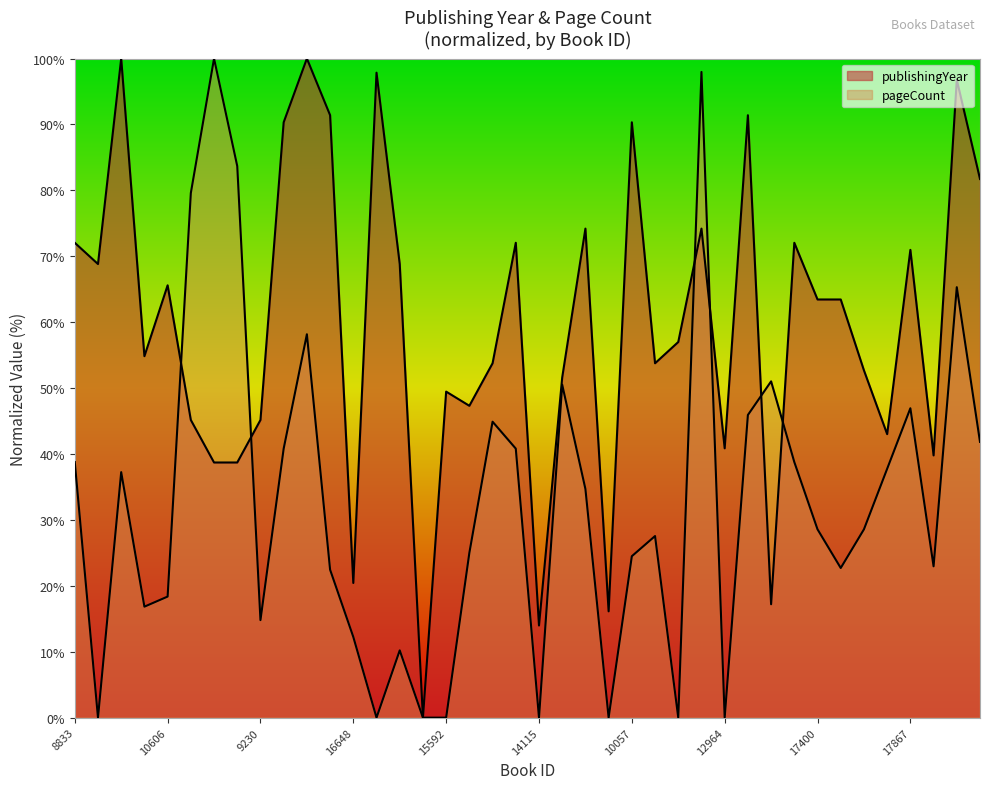

What is the label of the 37th point from the right?

9093